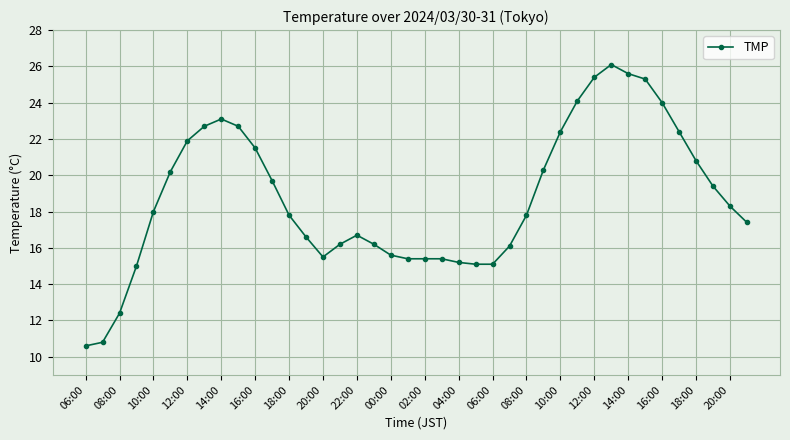

Reading left to right, transcribe all the data shown in this chart.

10.6	10.8	12.4	15.0	18.0	20.2	21.9	22.7	23.1	22.7	21.5	19.7	17.8	16.6	15.5	16.2	16.7	16.2	15.6	15.4	15.4	15.4	15.2	15.1	15.1	16.1	17.8	20.3	22.4	24.1	25.4	26.1	25.6	25.3	24.0	22.4	20.8	19.4	18.3	17.4